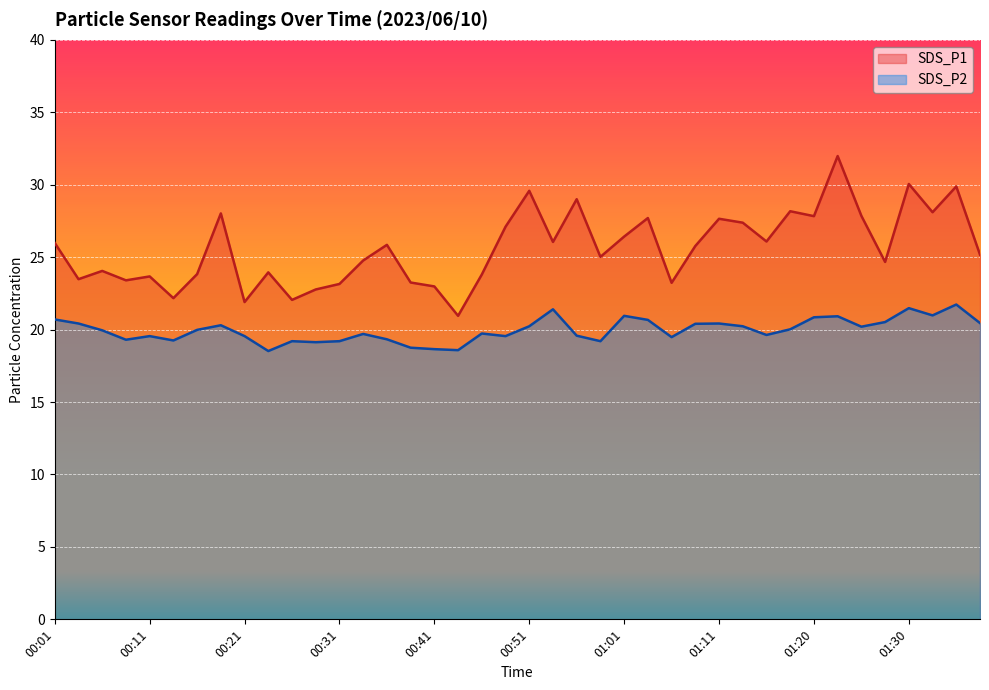

At which label is SDS_P1 closest to 26?

00:01